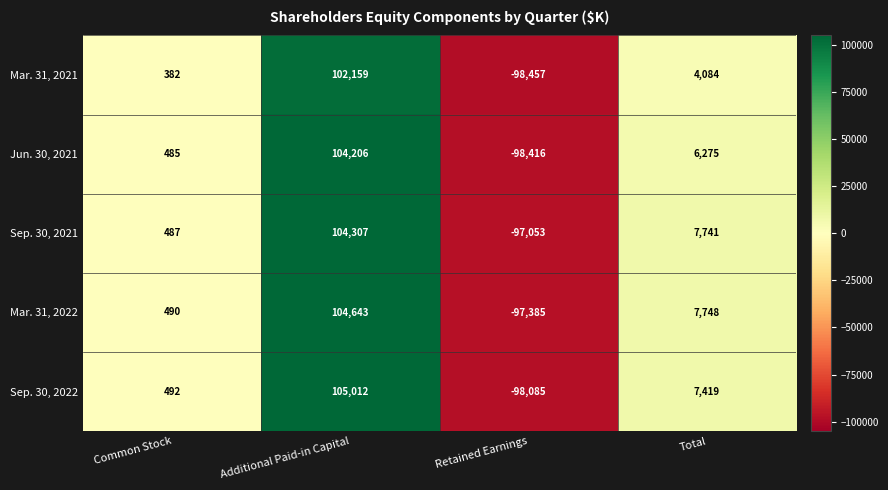

What is the difference between the maximum and second lowest values in the Mar. 31, 2021 series?

101777